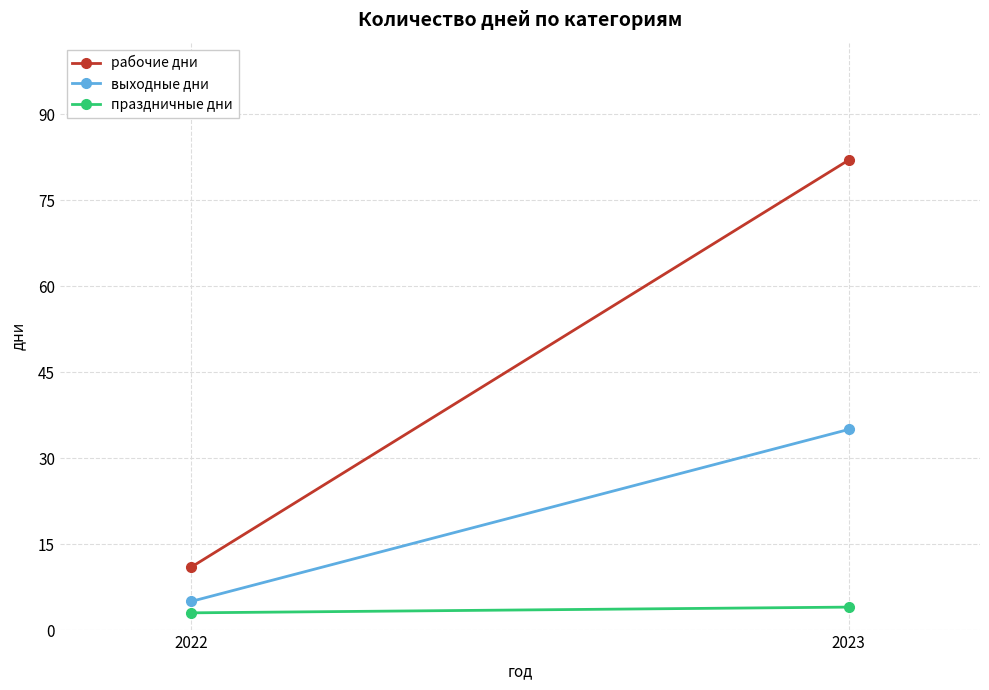

How many lines are shown in the chart?

3